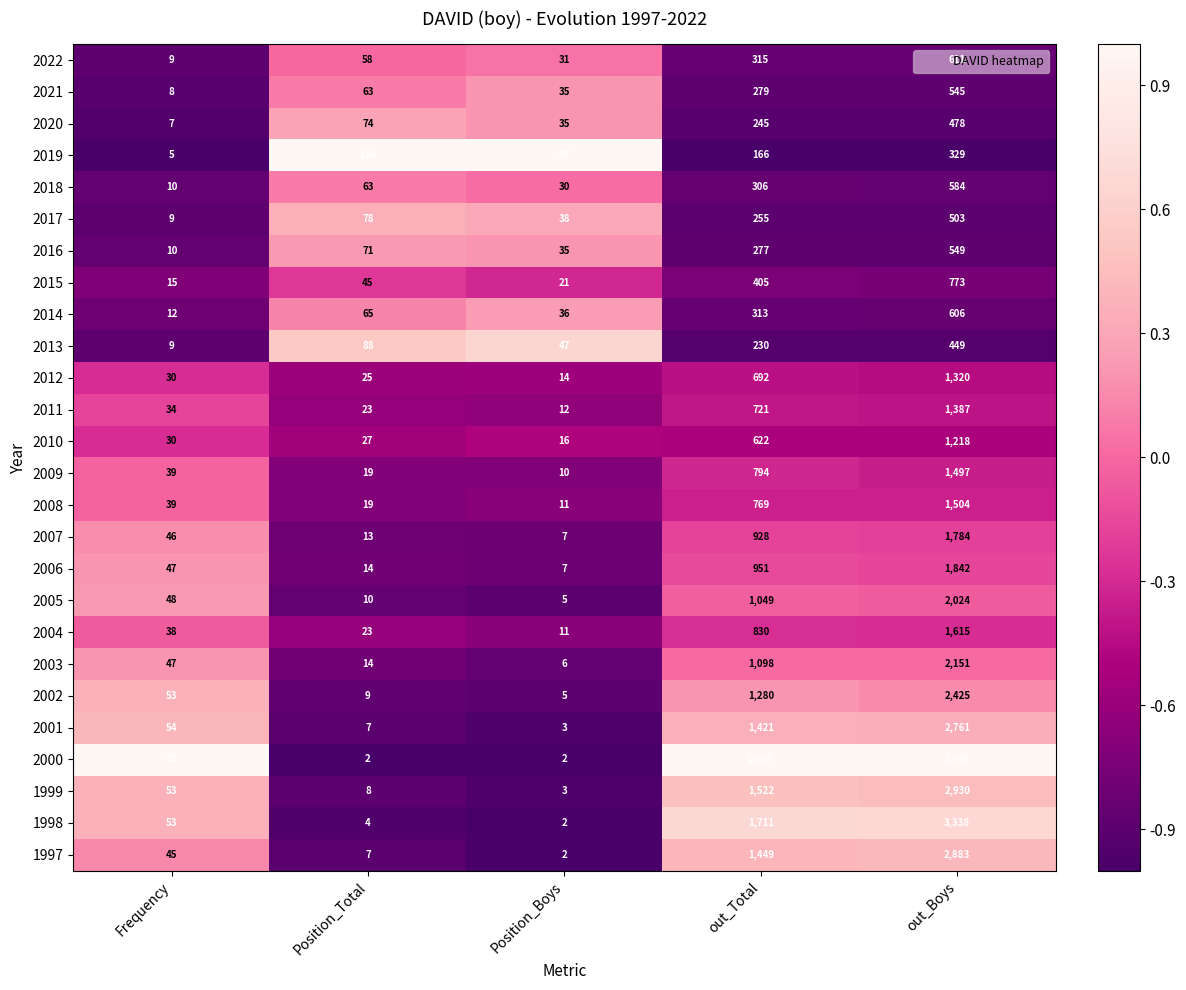

What is the total value across all series at out_Boys?

40041